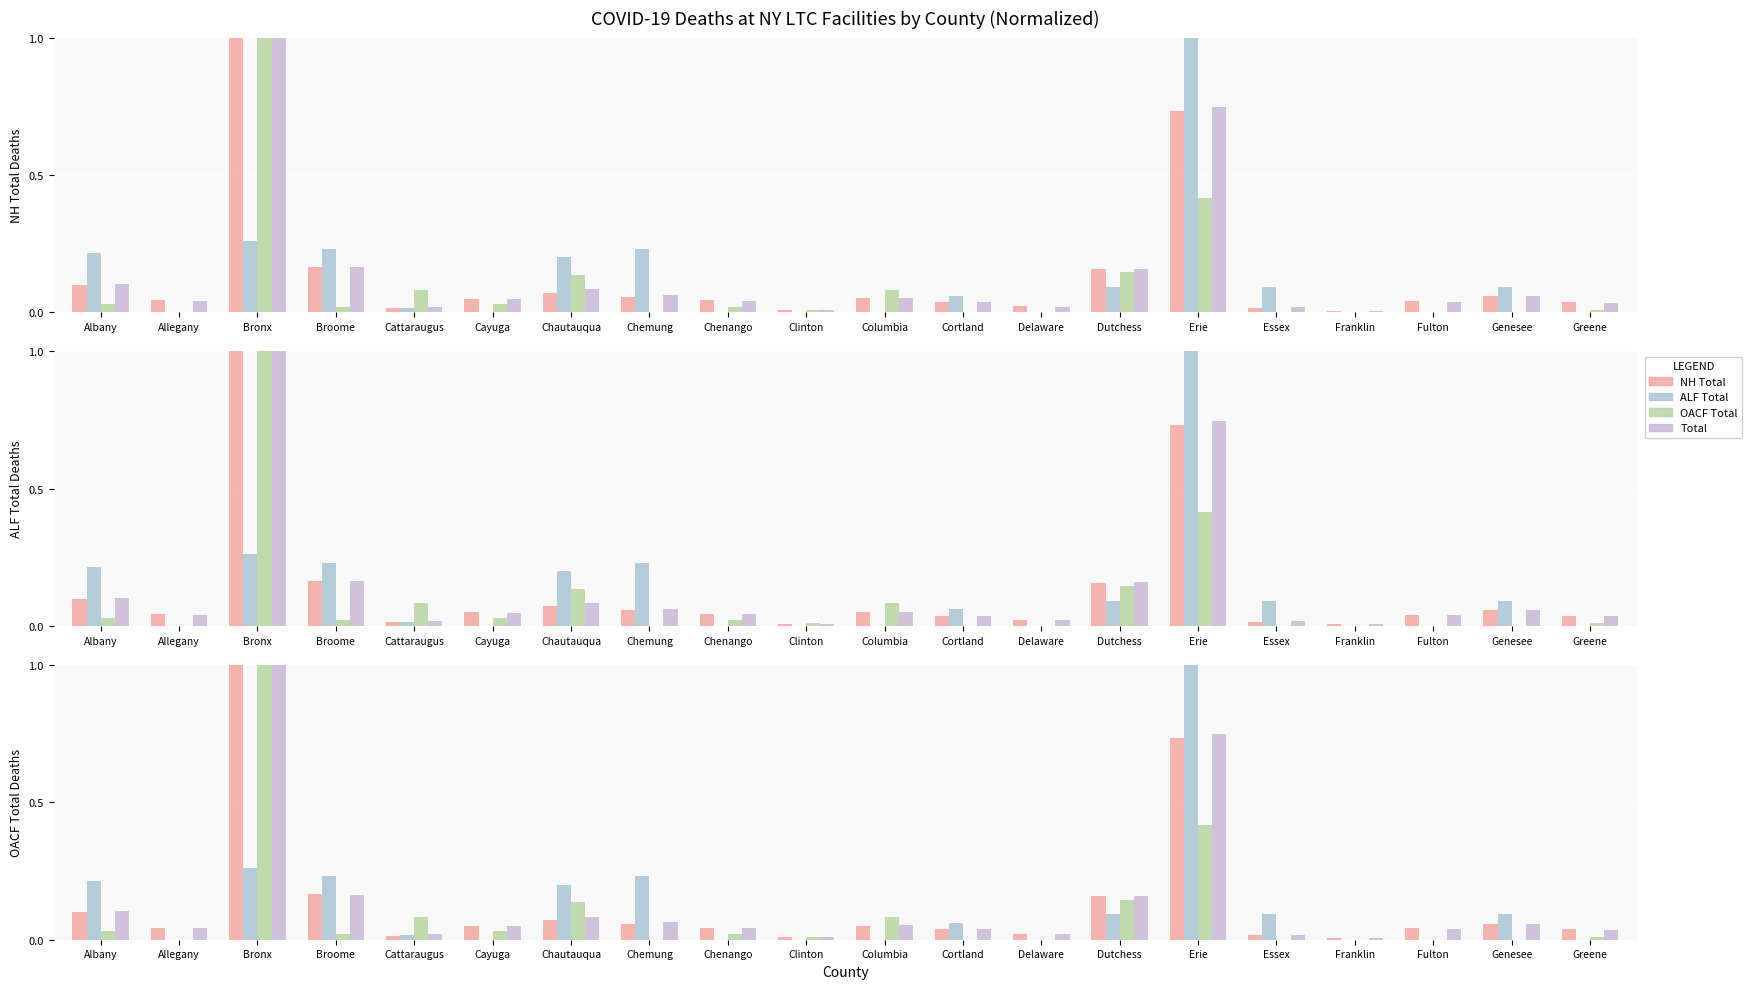

What is the difference between the highest and lowest values at Essex?

0.1